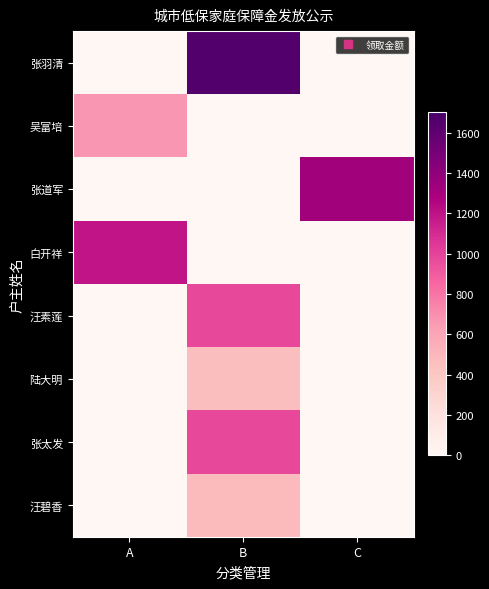

What is the total value across all series at B?

4559